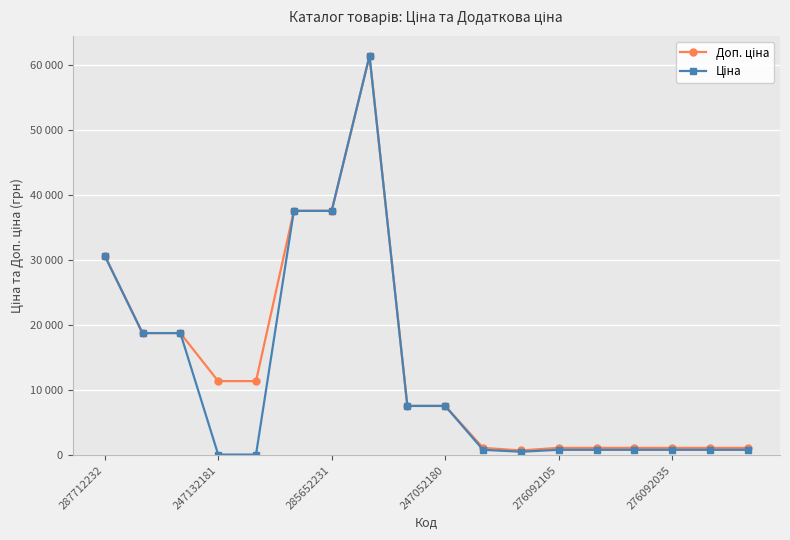

Is this an area chart (filled region under the line)?

No